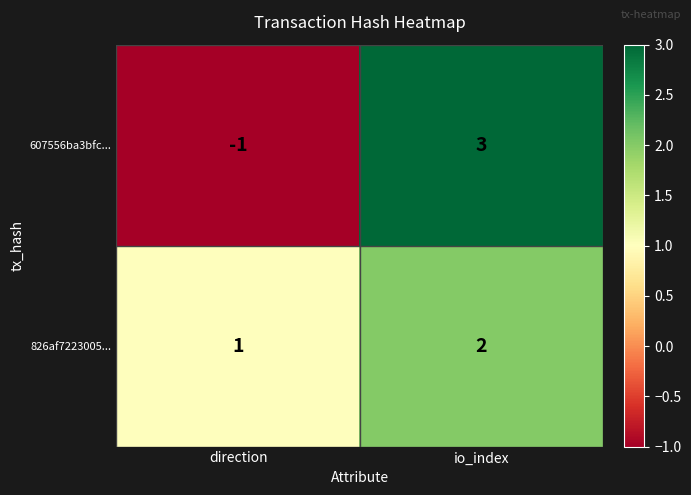

At which category does the chart reach its peak across all series?

io_index